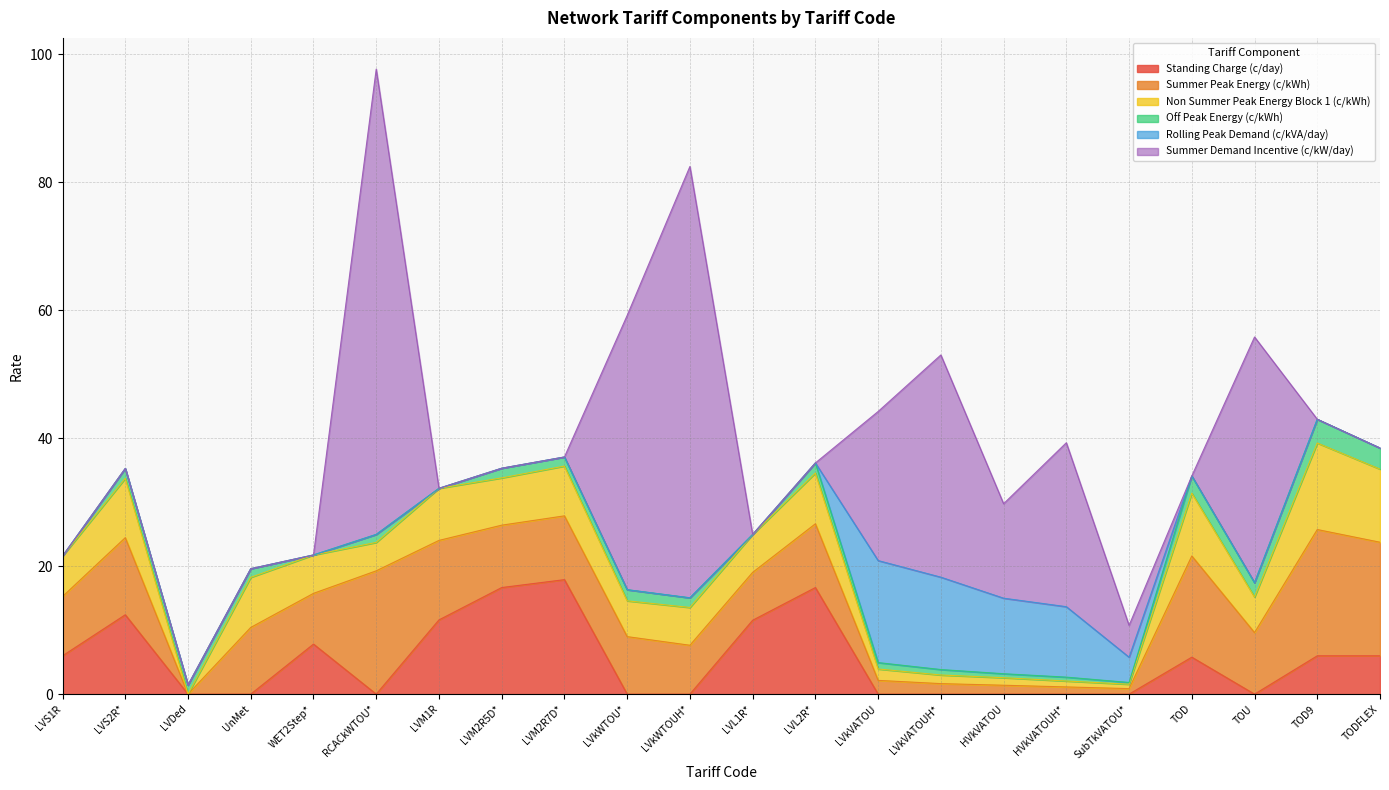

Which category has the lowest value across all series?

LVDed